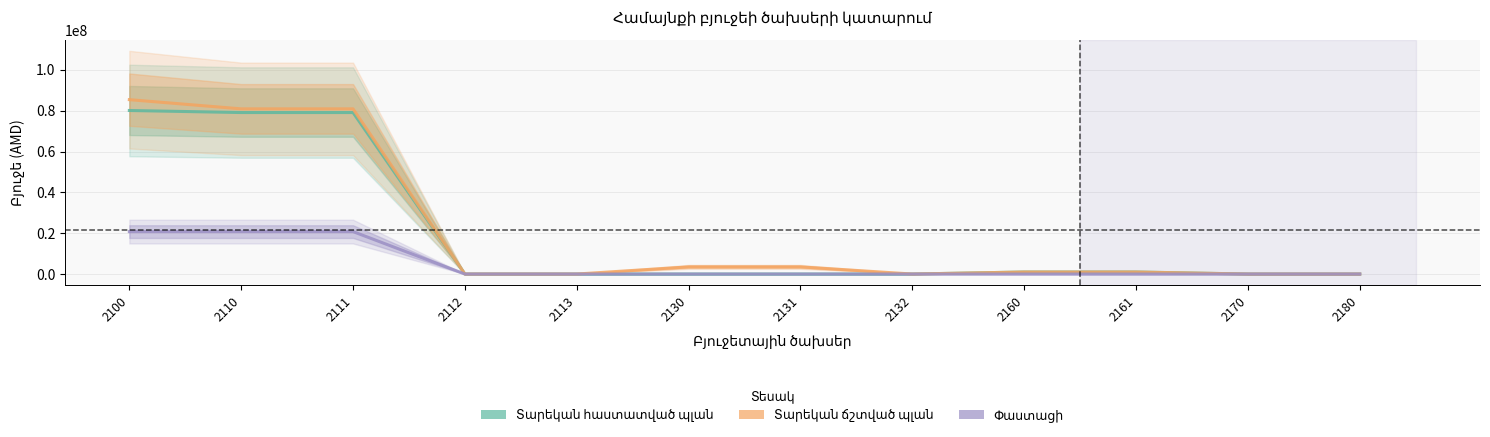

What are all the series names shown in the legend?

Տարեկան հաստատված պլան, Տարեկան ճշտված պլան, Փաստացի